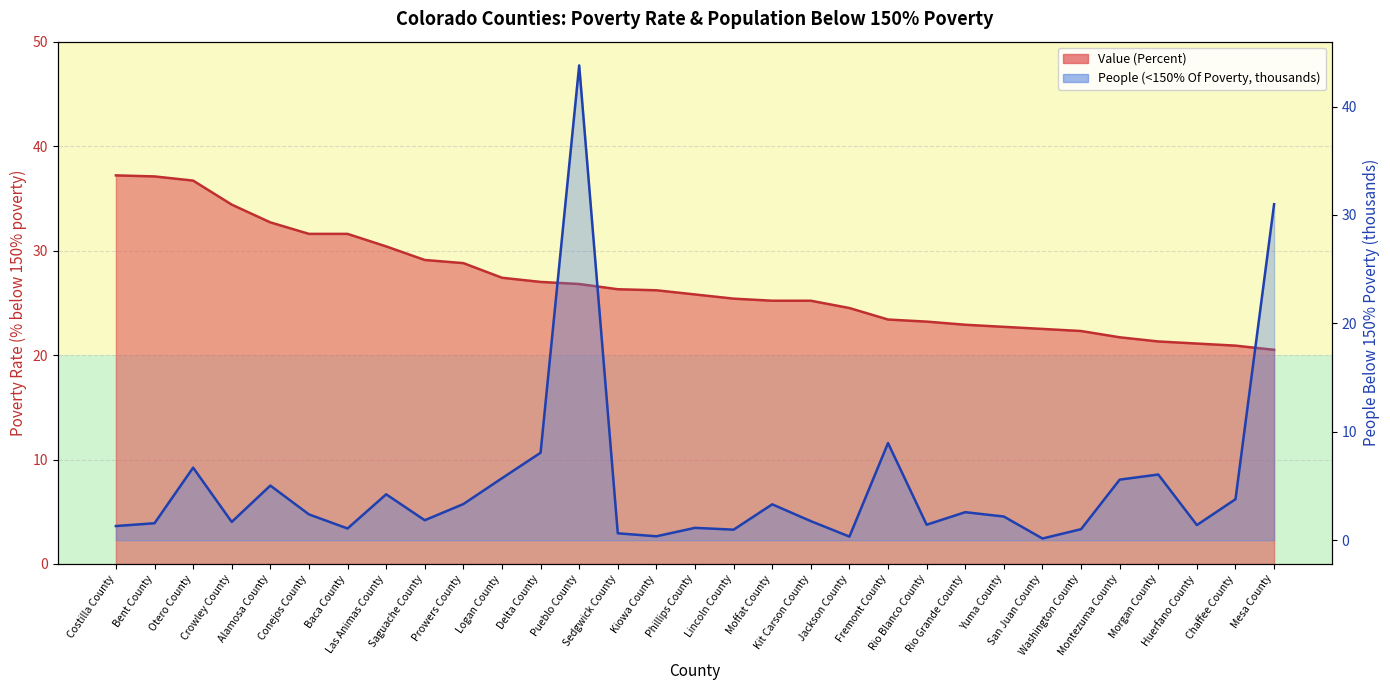

How many values in the People (<150% Of Poverty) series exceed 2?

16